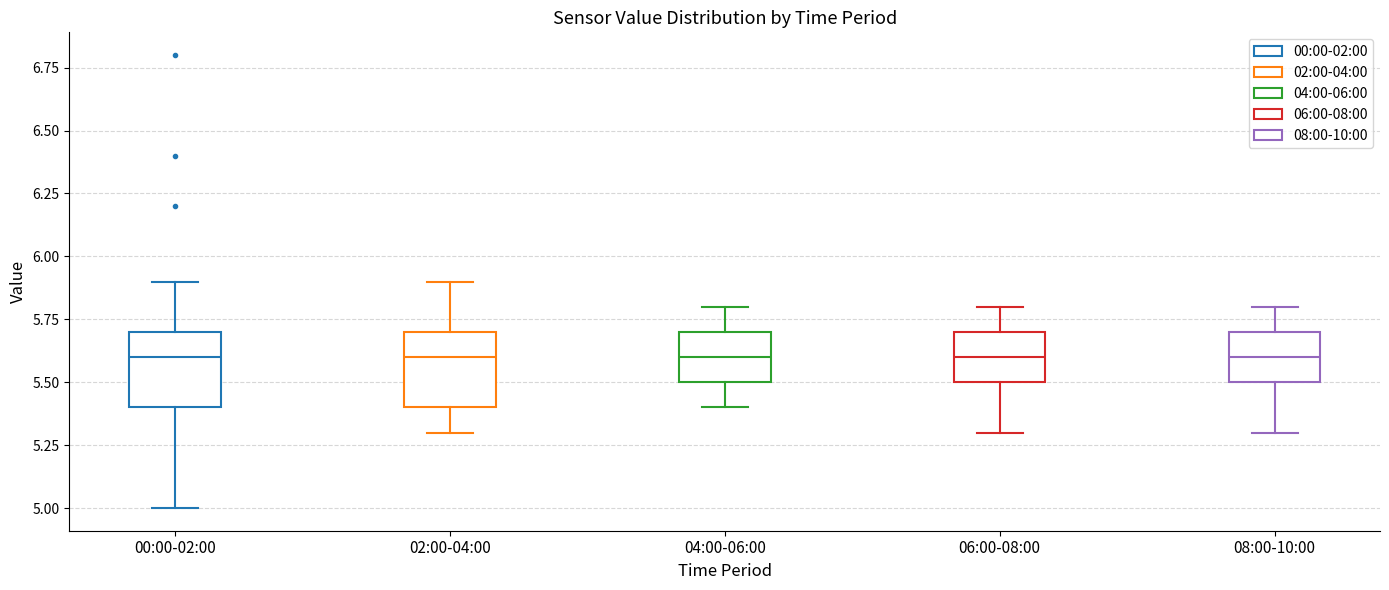

Reading left to right, transcribe this box plot: for each box, give where its median line is, the range the box spans, and where its two whiskers end, as read against the y-axis. The values are not printed on the chart, so give them approximately, as read against the axis.

00:00-02:00: median 5.6, box 5.4 to 5.7, whiskers 5.0 to 5.9
02:00-04:00: median 5.6, box 5.4 to 5.7, whiskers 5.3 to 5.9
04:00-06:00: median 5.6, box 5.5 to 5.7, whiskers 5.4 to 5.8
06:00-08:00: median 5.6, box 5.5 to 5.7, whiskers 5.3 to 5.8
08:00-10:00: median 5.6, box 5.5 to 5.7, whiskers 5.3 to 5.8